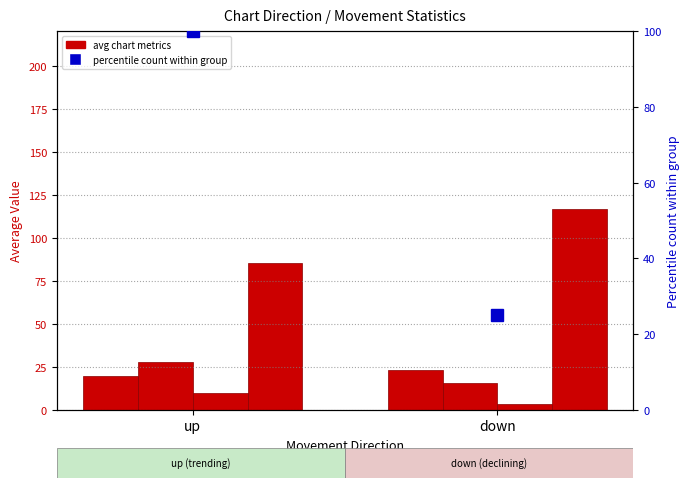

Which has a higher value, down or up?

down